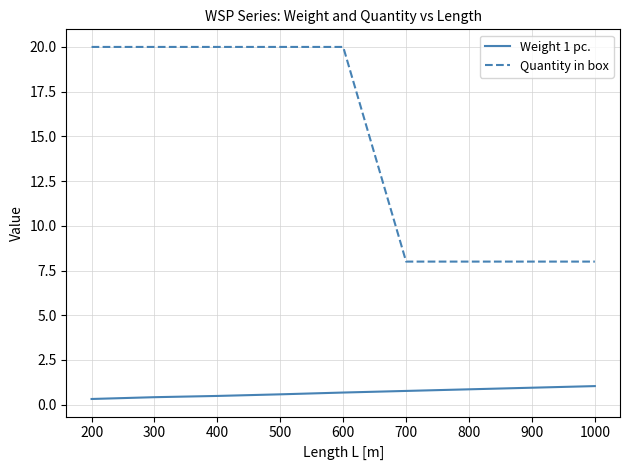

The Weight 1 pc. series shows 0.9 at 800. True or false?

True